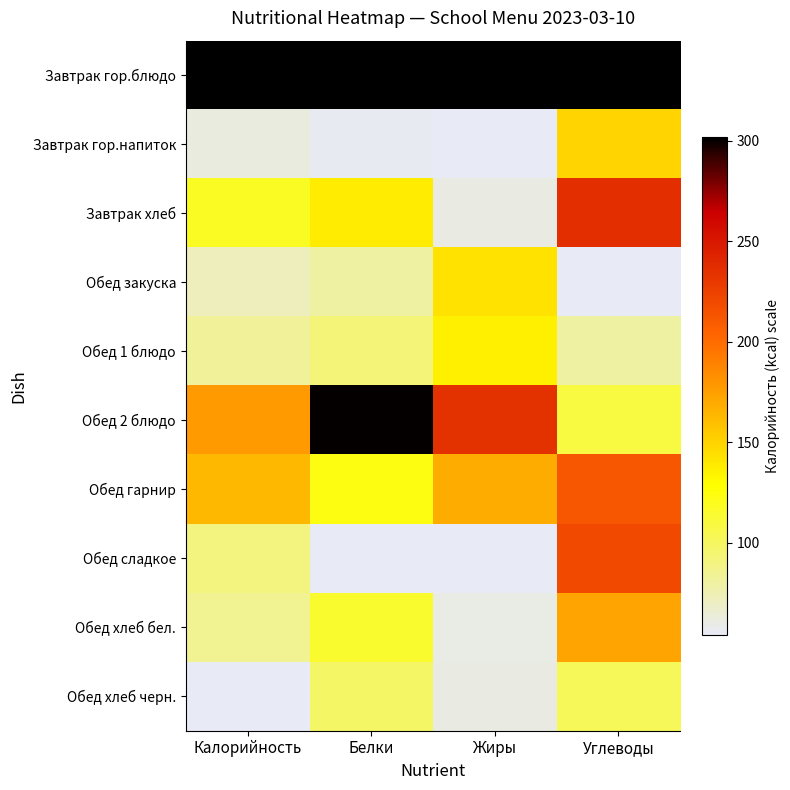

Reading right to left, extract all data points from this chart.

Завтрак гор.блюдо: Углеводы=1.0	Жиры=1.0	Белки=1.0	Калорийность=1.0
Завтрак гор.напиток: Углеводы=0.4	Жиры=0.0	Белки=0.0	Калорийность=0.0
Завтрак хлеб: Углеводы=0.7	Жиры=0.0	Белки=0.3	Калорийность=0.3
Обед закуска: Углеводы=0.0	Жиры=0.4	Белки=0.1	Калорийность=0.1
Обед 1 блюдо: Углеводы=0.1	Жиры=0.3	Белки=0.2	Калорийность=0.1
Обед 2 блюдо: Углеводы=0.2	Жиры=0.7	Белки=1.0	Калорийность=0.5
Обед гарнир: Углеводы=0.6	Жиры=0.5	Белки=0.3	Калорийность=0.4
Обед сладкое: Углеводы=0.7	Жиры=0.0	Белки=0.0	Калорийность=0.1
Обед хлеб бел.: Углеводы=0.5	Жиры=0.0	Белки=0.2	Калорийность=0.1
Обед хлеб черн.: Углеводы=0.2	Жиры=0.0	Белки=0.2	Калорийность=0.0